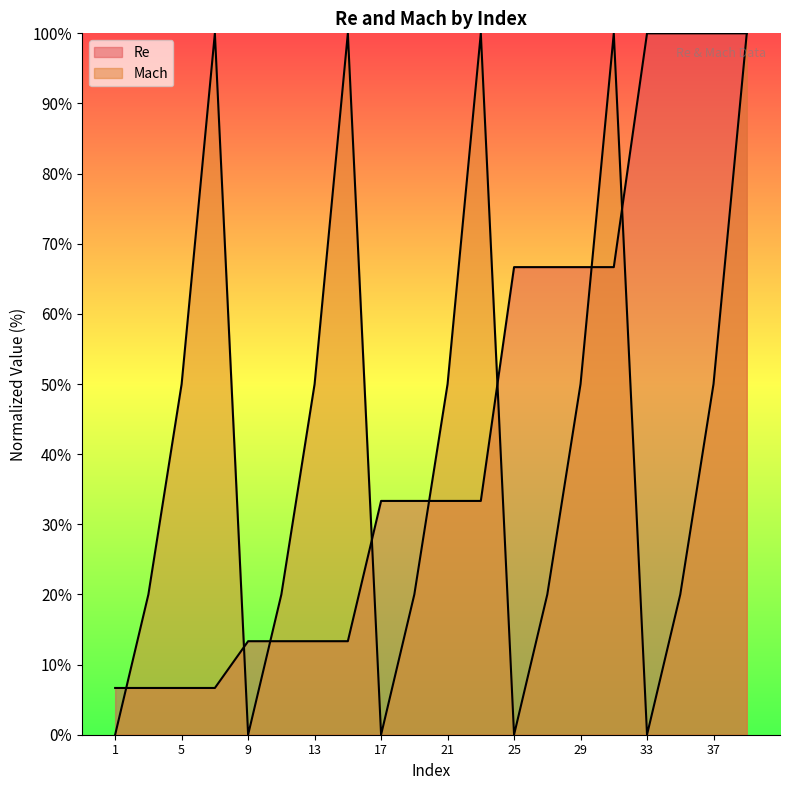

How many times do Mach and Re cross each other?

8